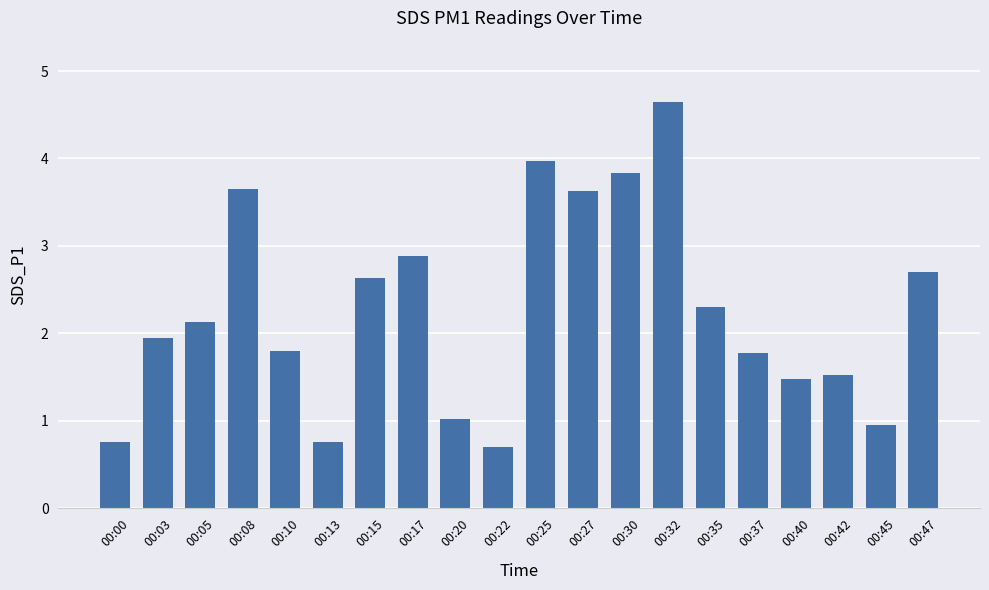

Which has a higher value, 00:35 or 00:08?

00:08